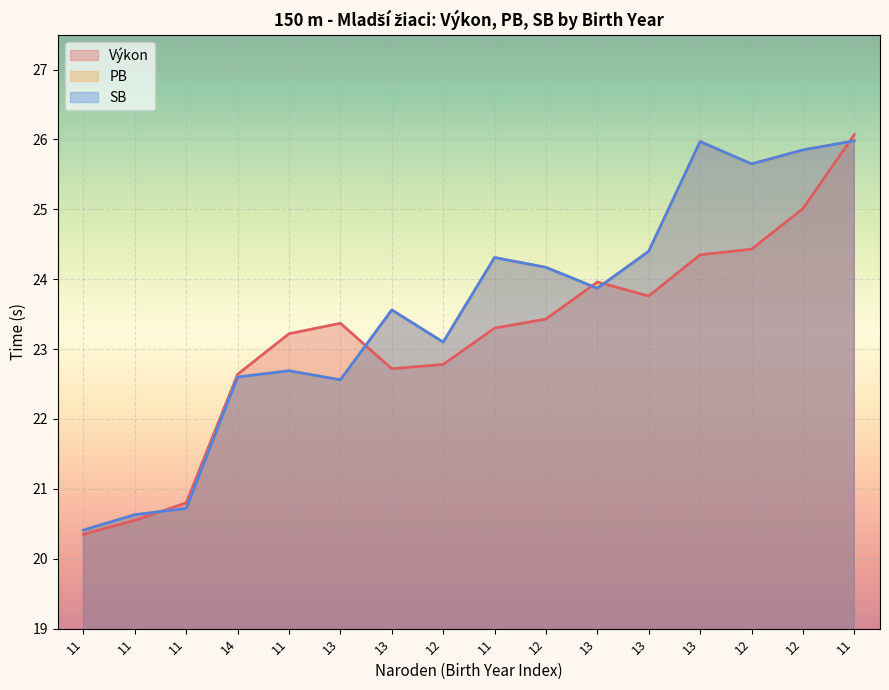

Does the chart display data point markers on the line(s)?

No